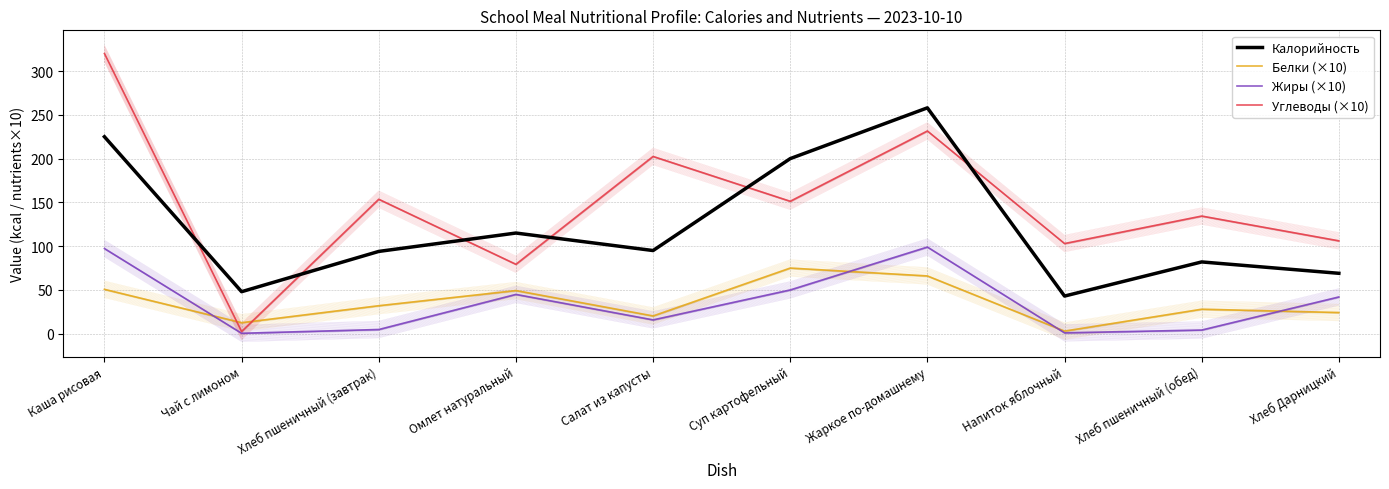

What is the approximate value of Калорийность at Чай с лимоном?

48.0